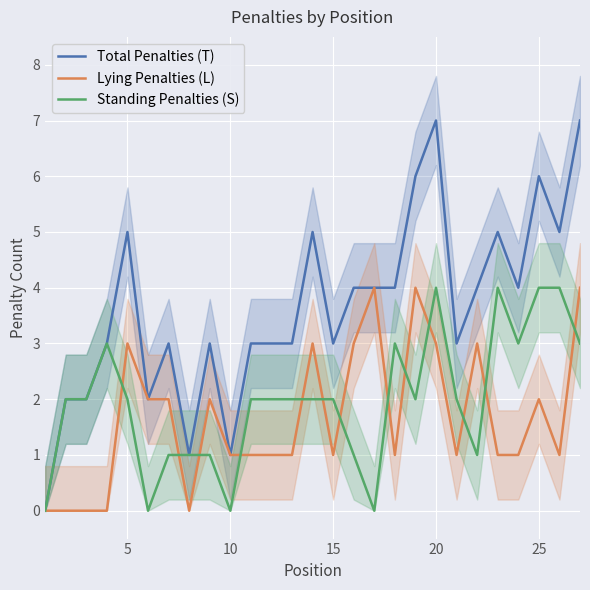

What is the maximum value for Lying Penalties (L)?

4